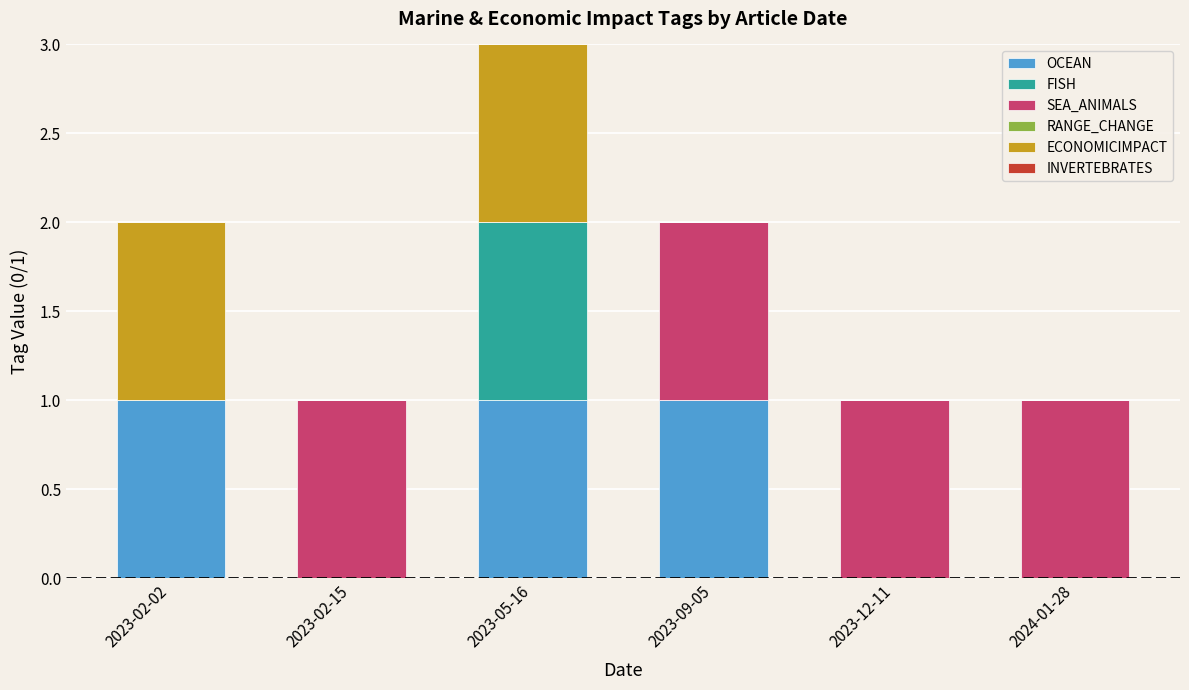

Is it true that OCEAN equals 1 at 2023-09-05?

True